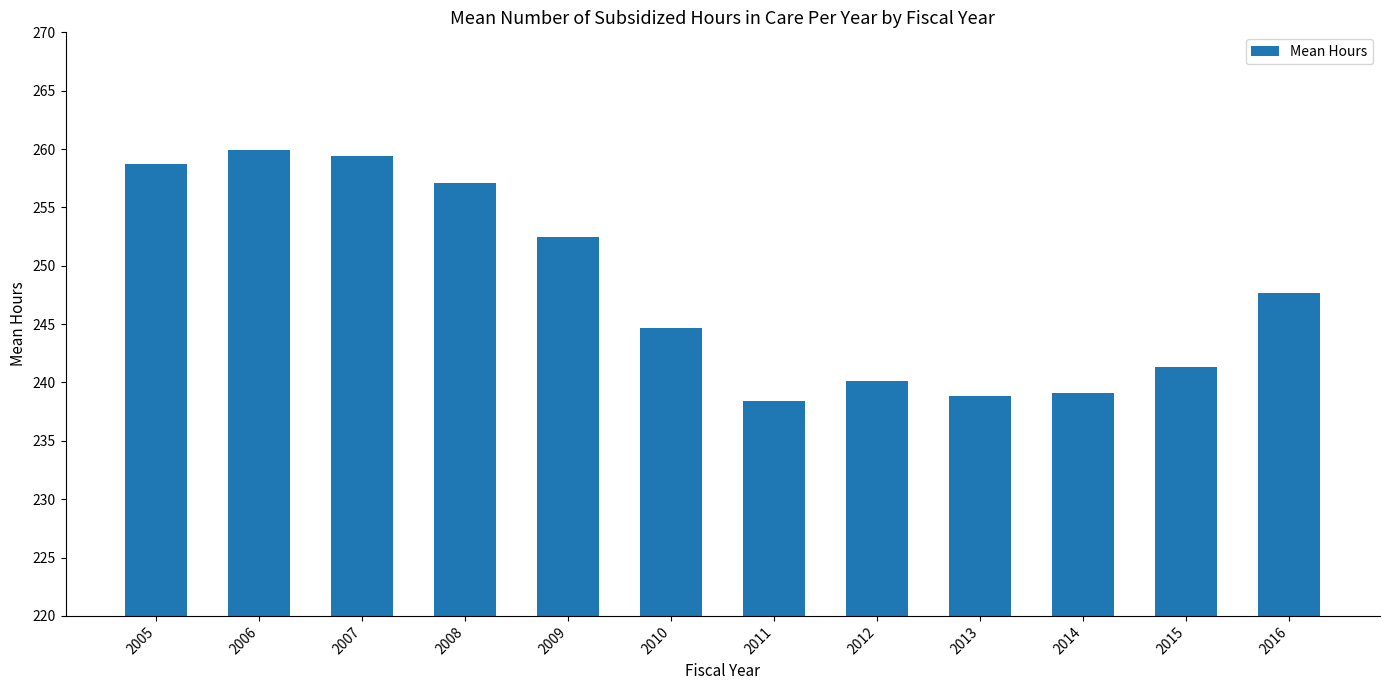

Are the bars horizontal?

No